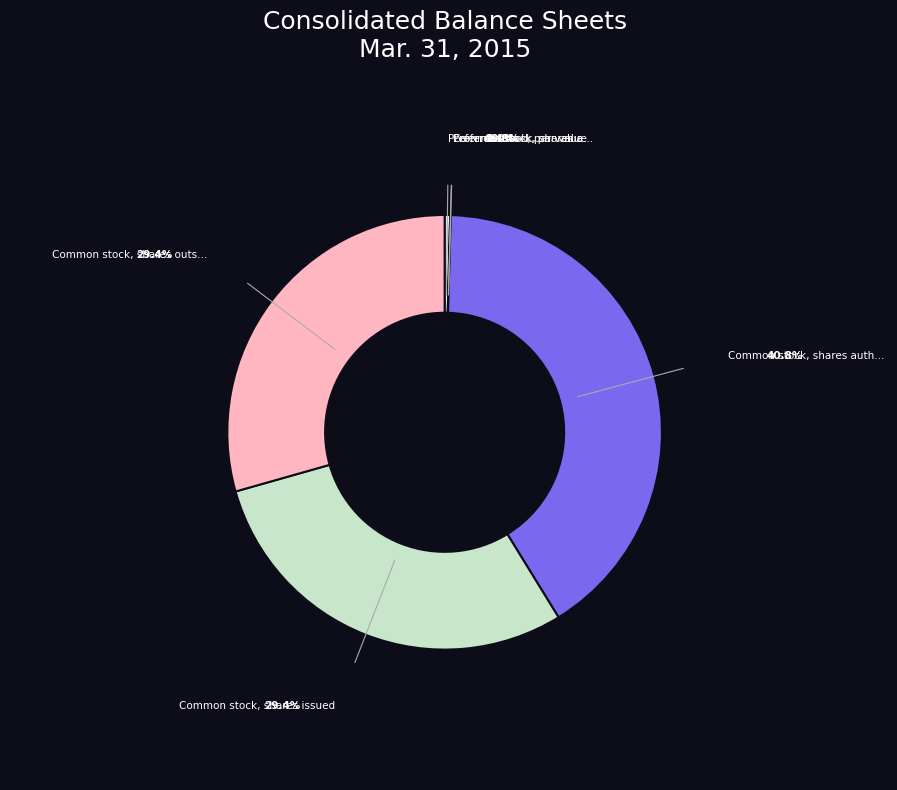

Does any single category account for the majority?

No